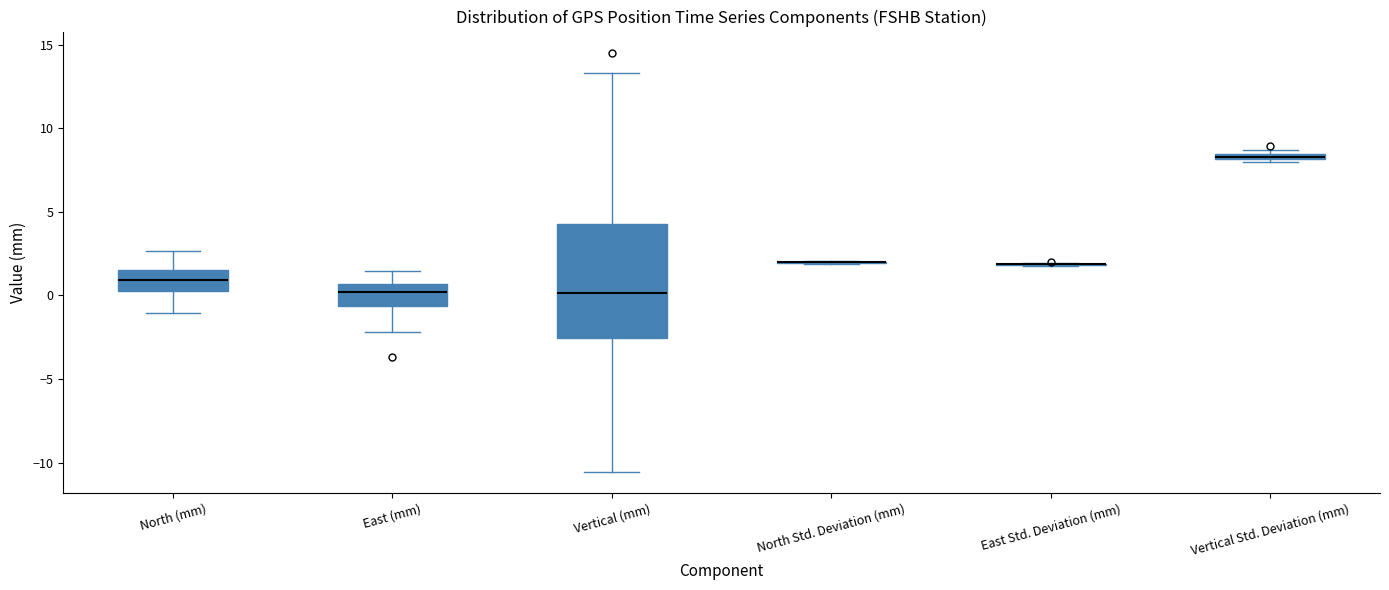

Where is the upper edge of the box for Vertical Std. Deviation (mm) on the y-axis? The values are not printed on the chart, so give them approximately, as read against the axis.

8.5